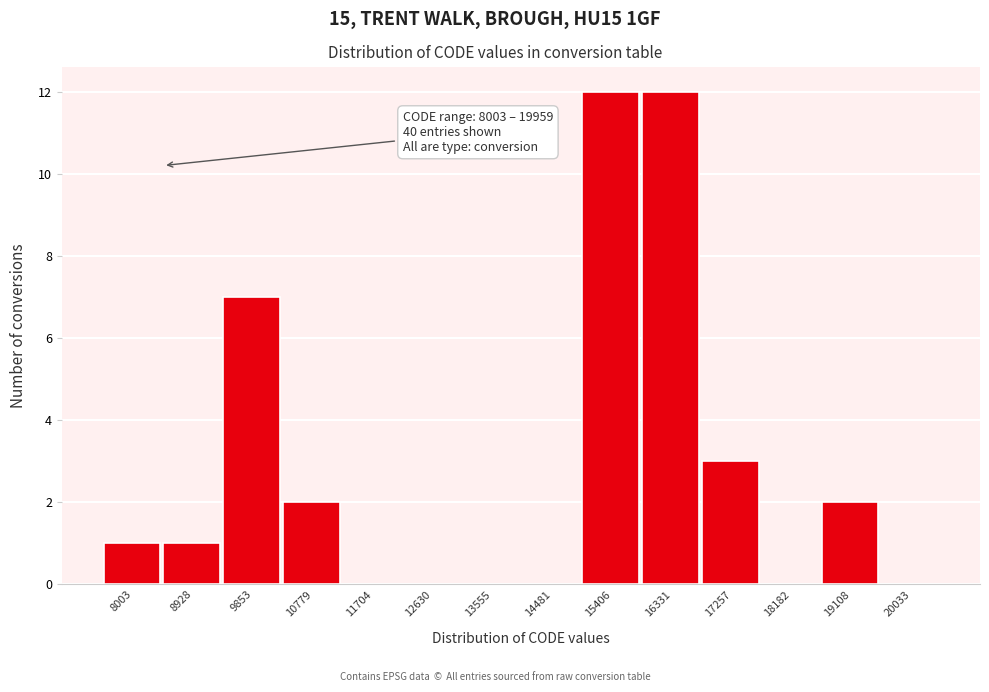

Reading left to right, extract all data points from this chart.

8003=1	8928=1	9853=7	10779=2	11704=0	12630=0	13555=0	14481=0	15406=12	16331=12	17257=3	18182=0	19108=2	20033=0